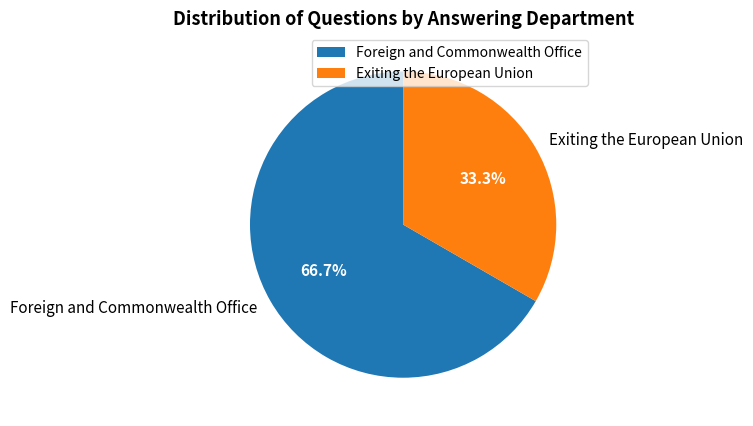

What is the total percentage of Exiting the European Union and Foreign and Commonwealth Office?

100.0%